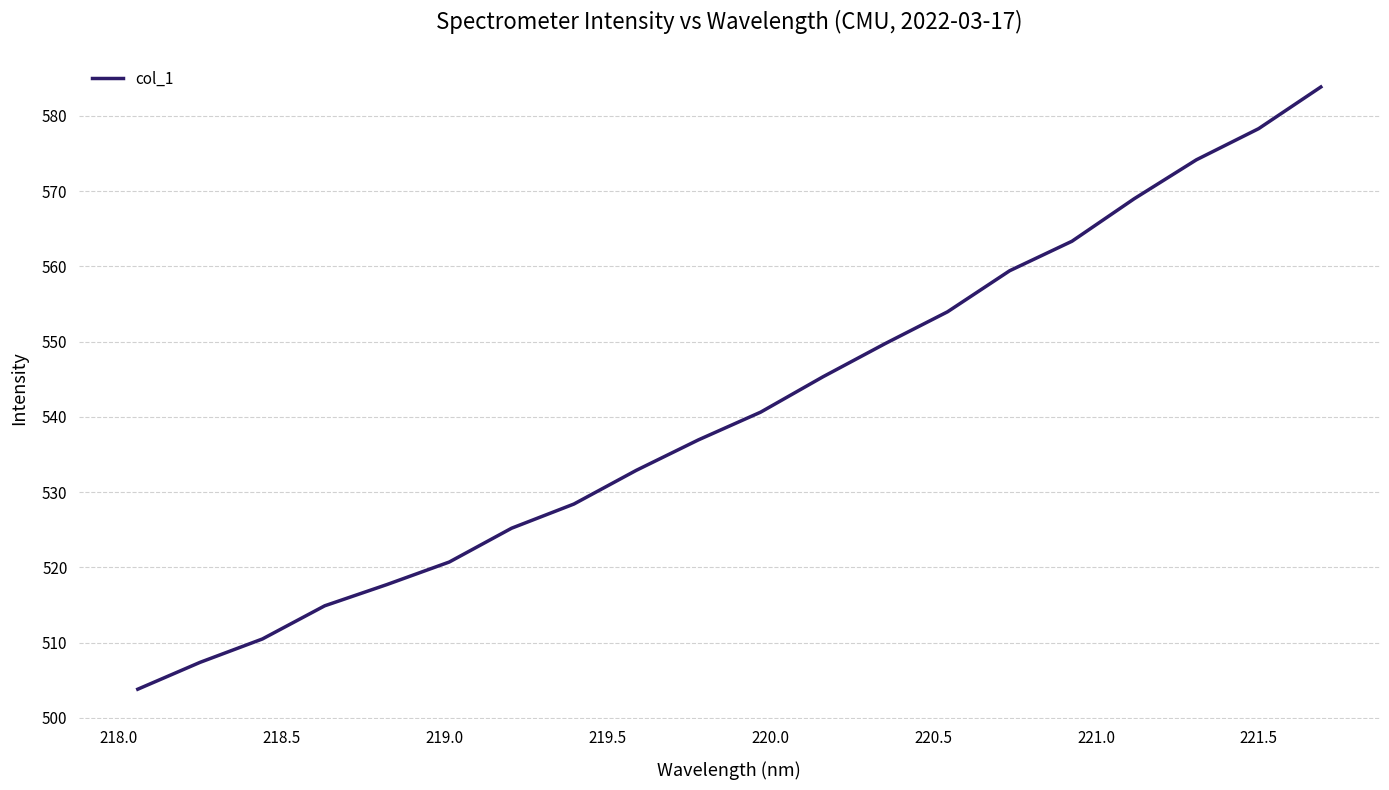

Reading left to right, list all the values displayed in this chart.

503.8	507.4	510.5	514.9	517.7	520.7	525.2	528.4	532.9	536.9	540.6	545.3	549.7	554.0	559.4	563.3	569.0	574.2	578.3	583.8